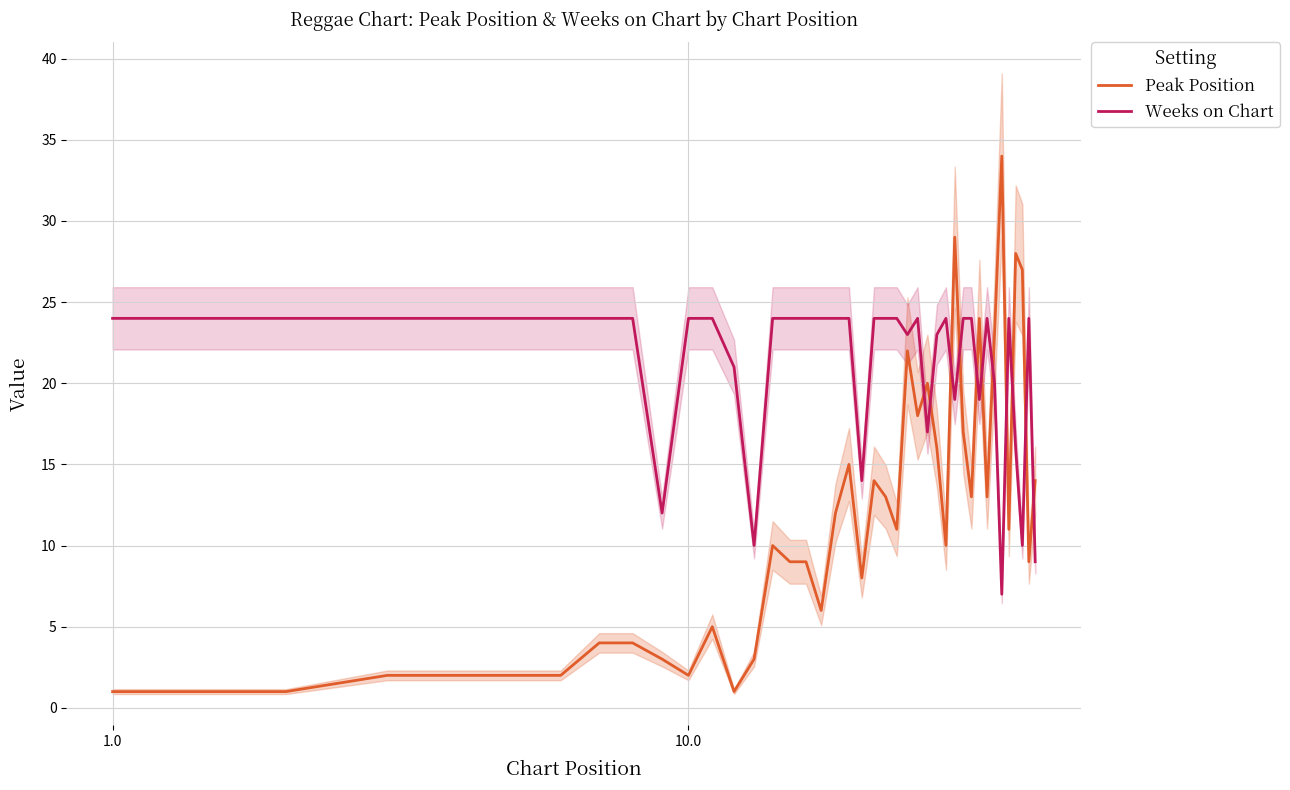

How many intersections are there between Weeks on Chart and Peak Position?

11